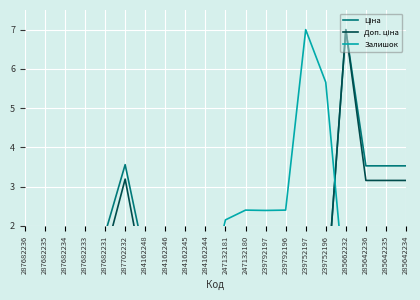

True or false: Доп. ціна and Залишок intersect in this chart.

True